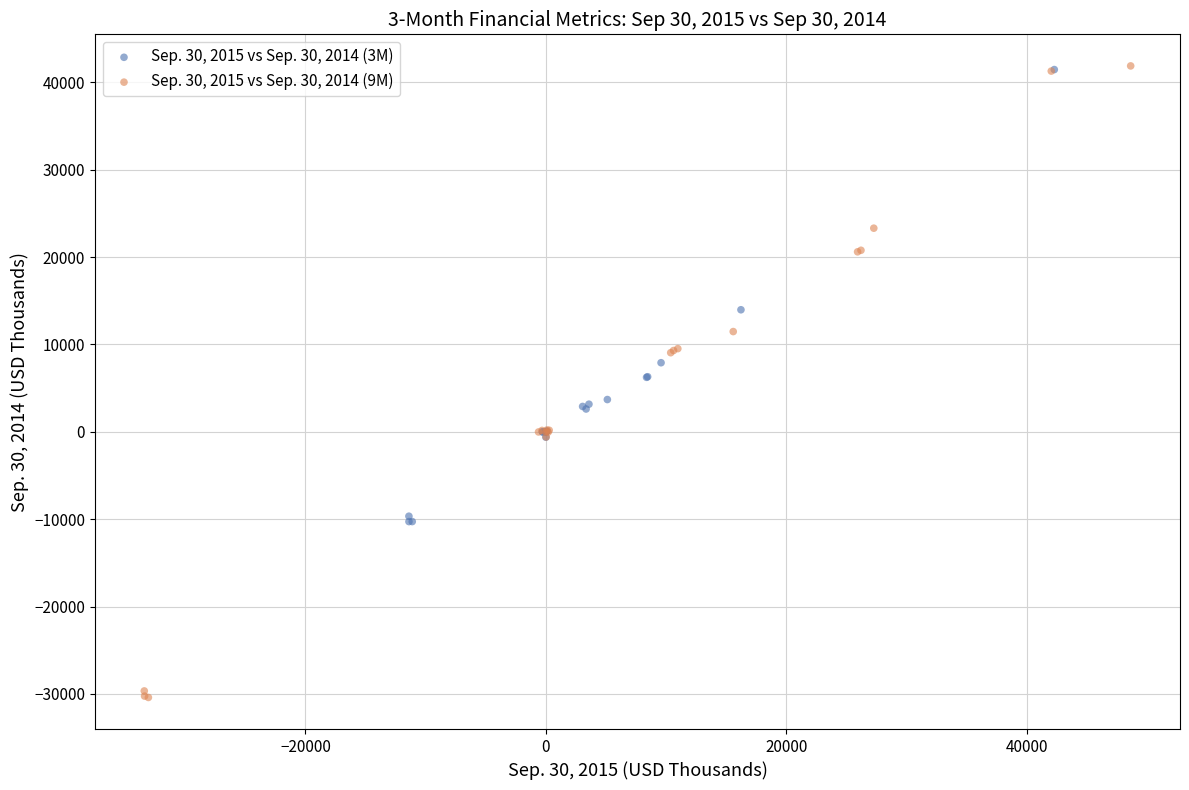

Which series contains the lowest Y value?

Sep. 30, 2015 vs Sep. 30, 2014 (9M)